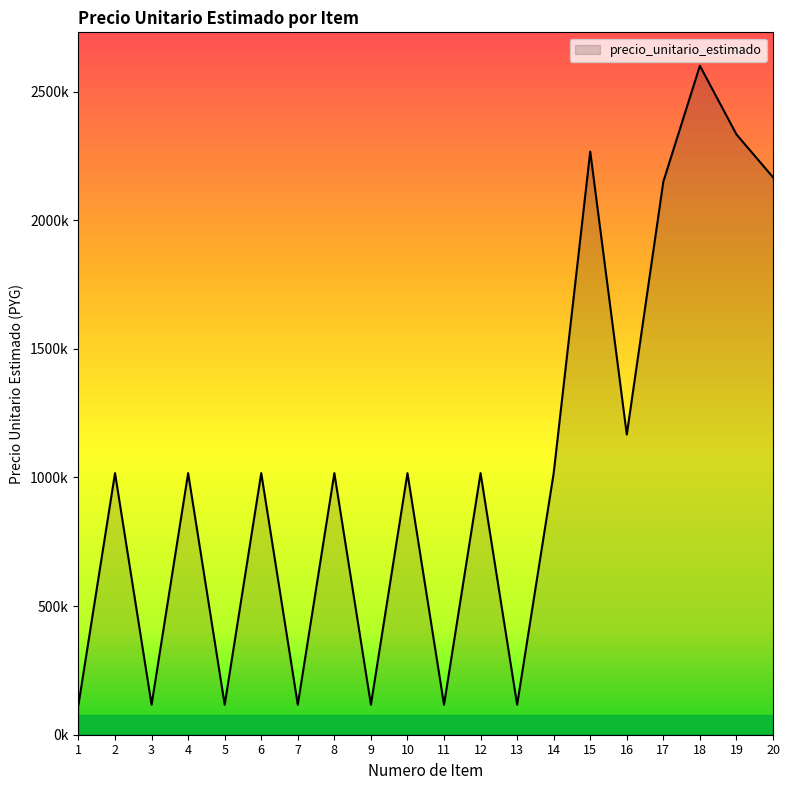

Where is the data nearest to the value 1358333?

16